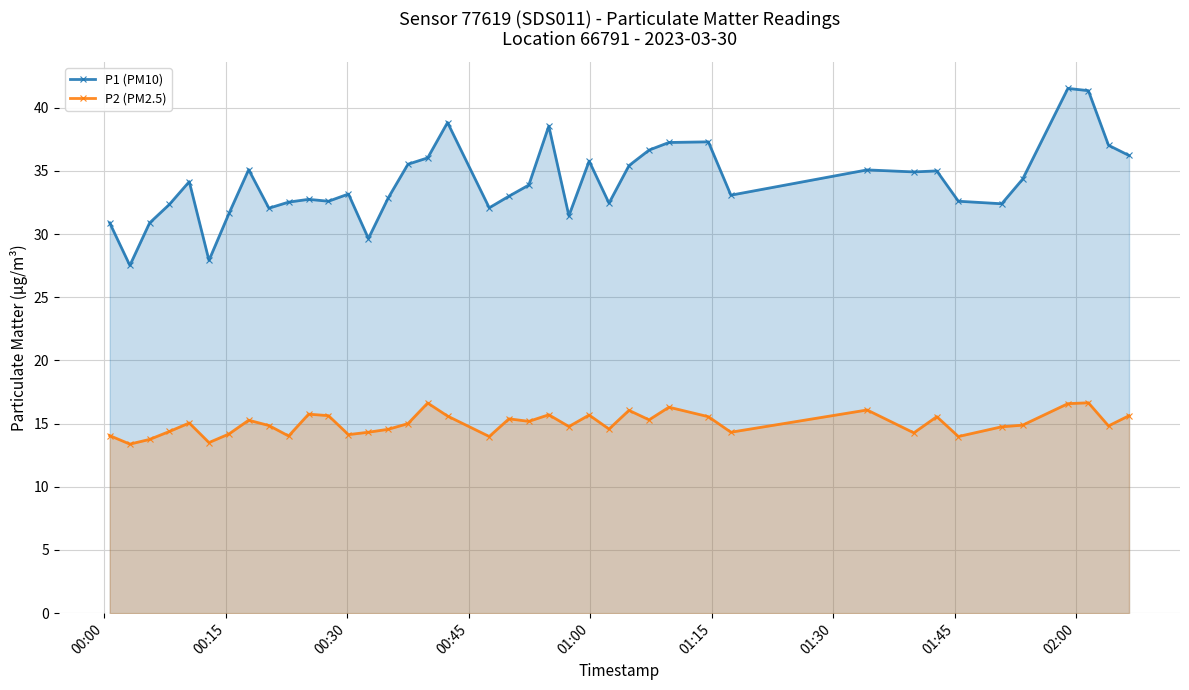

What is the maximum value for P1 (PM10)?

41.5